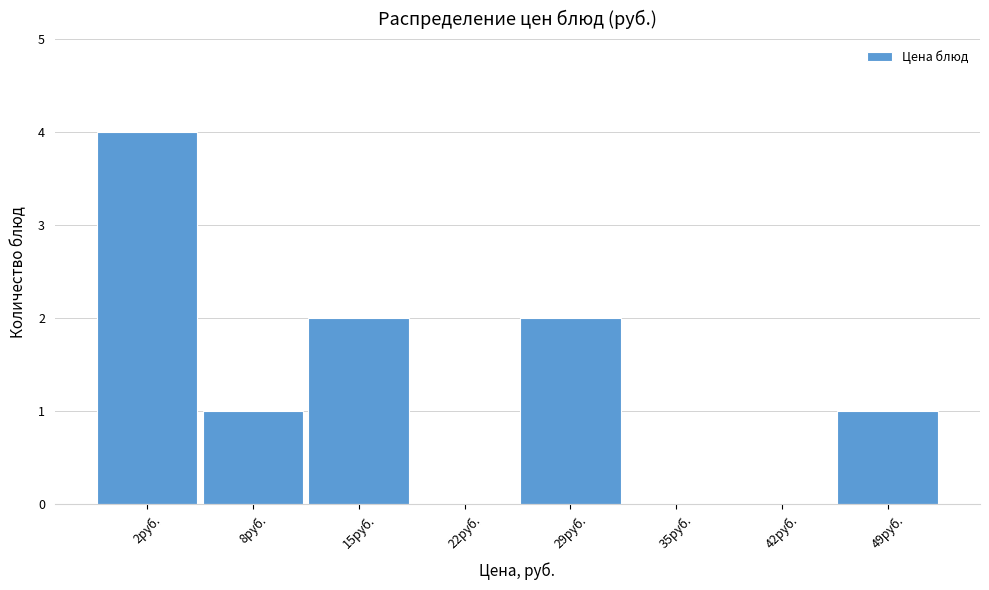

Reading right to left, what are all the values shown in this chart?

49руб.=1	42руб.=0	35руб.=0	29руб.=2	22руб.=0	15руб.=2	8руб.=1	2руб.=4